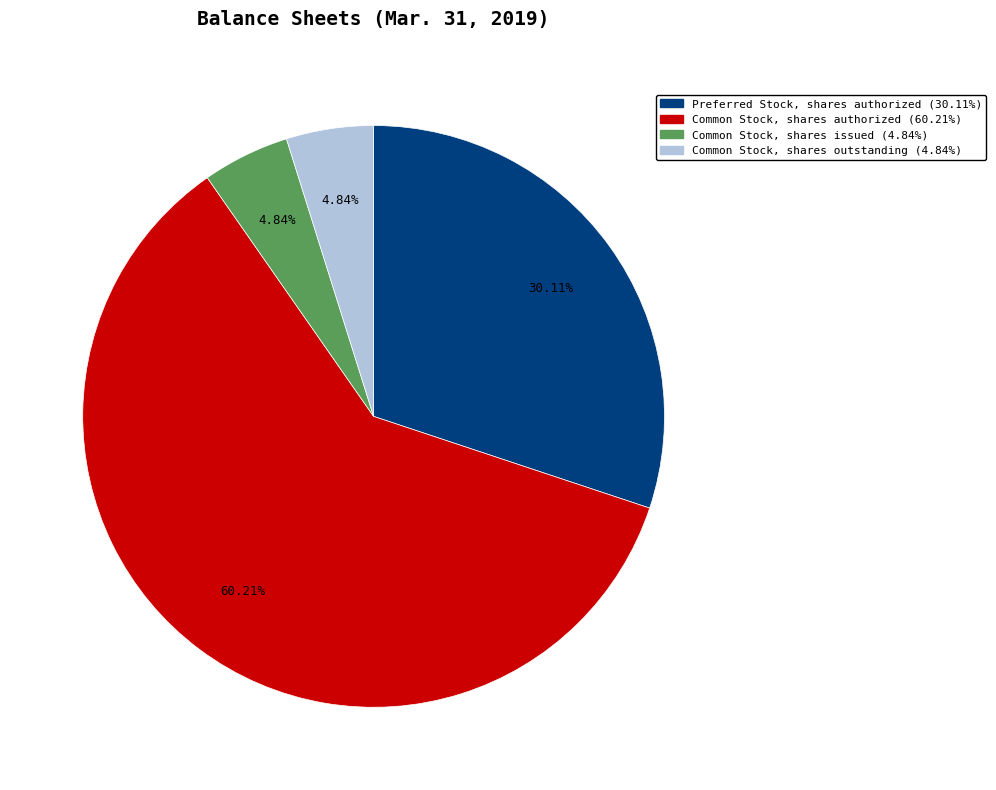

How many segments does this pie chart have?

4